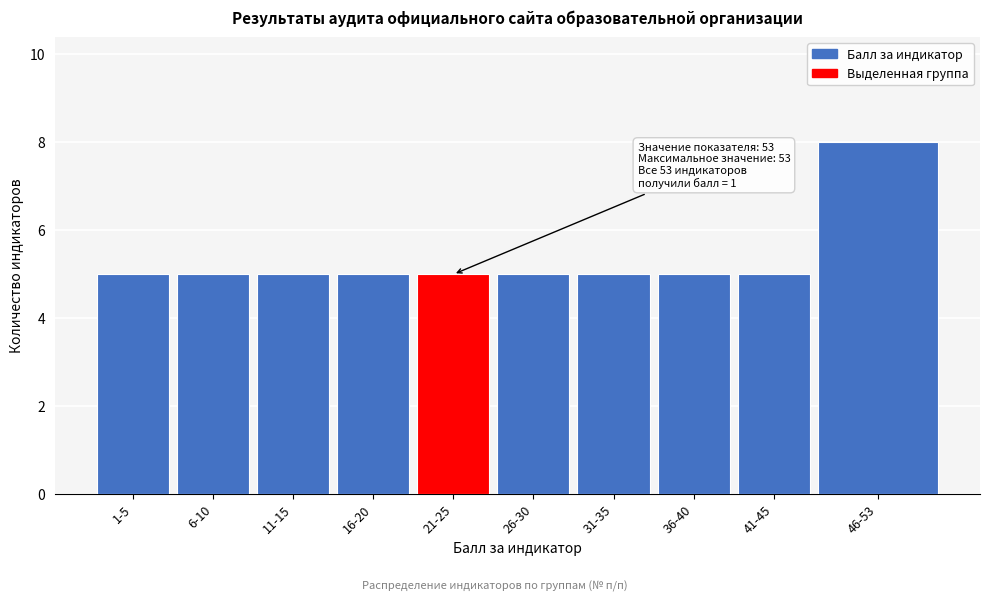

Reading left to right, list all the values displayed in this chart.

5	5	5	5	5	5	5	5	5	8